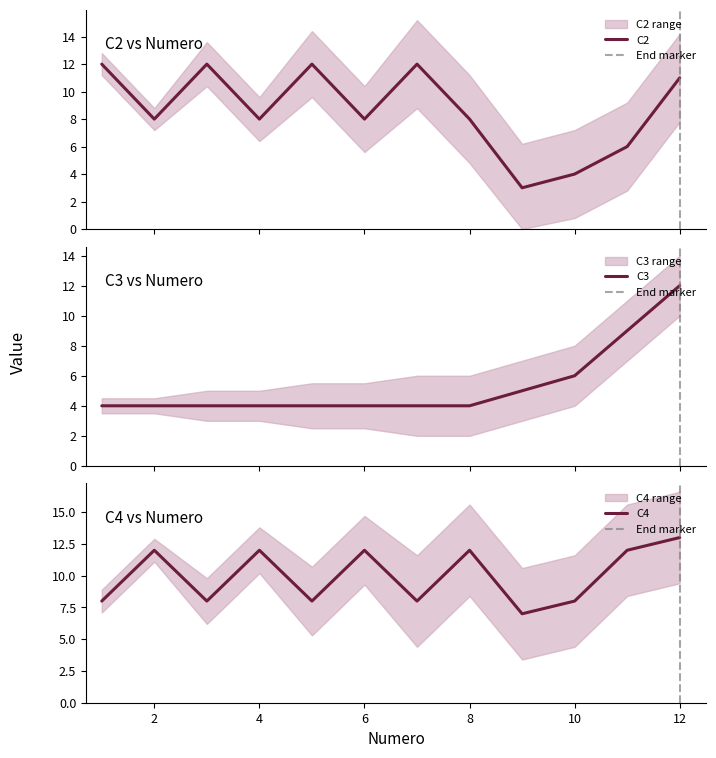

Reading left to right, extract all data points from this chart.

C2: 12	8	12	8	12	8	12	8	3	4	6	11
C3: 4	4	4	4	4	4	4	4	5	6	9	12
C4: 8	12	8	12	8	12	8	12	7	8	12	13